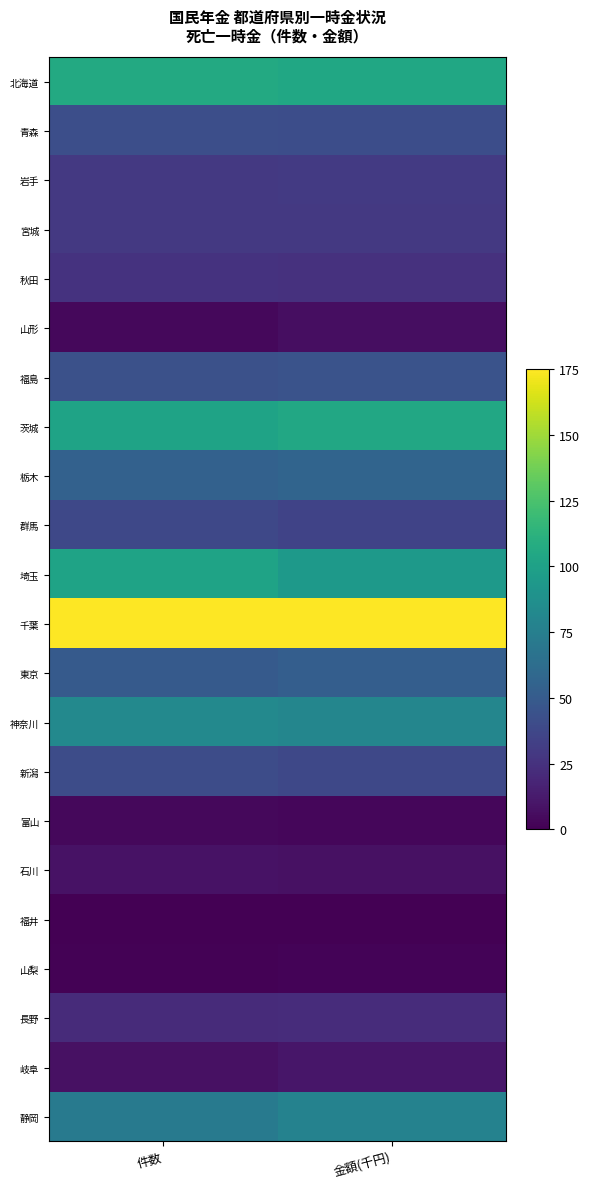

Count the number of data series in this chart.

22